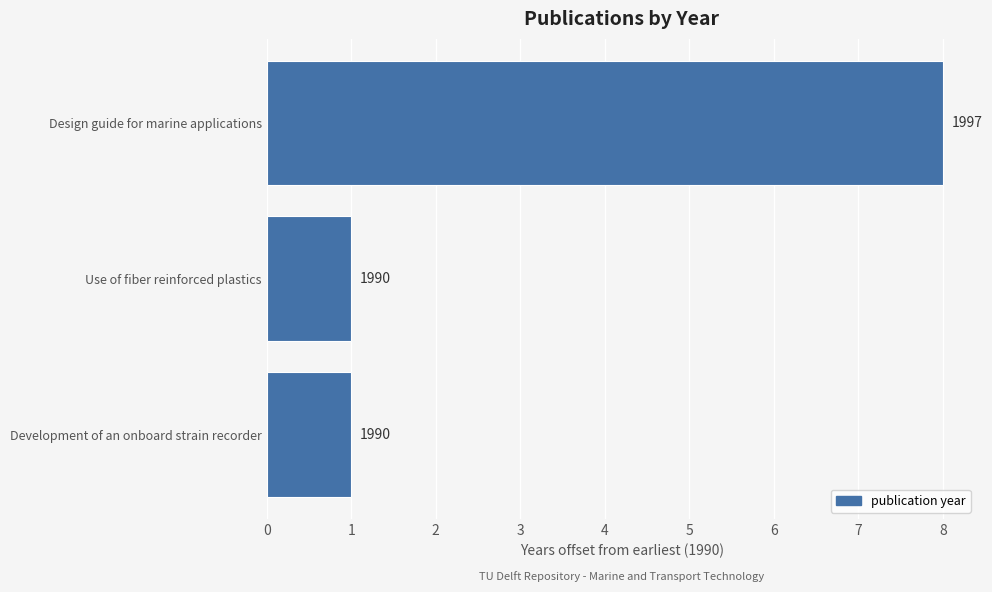

Does the chart contain any negative values?

No